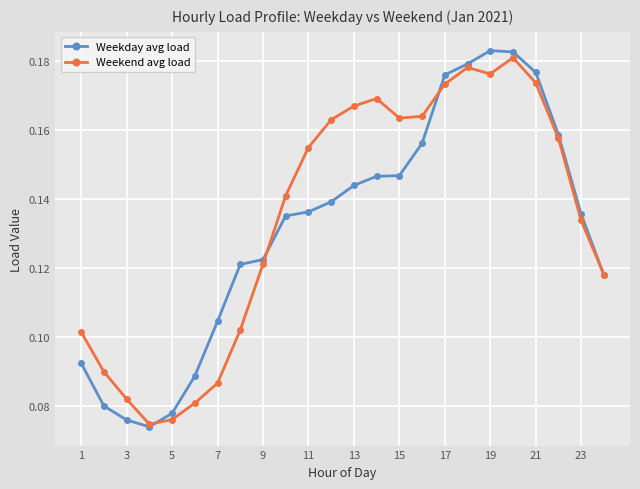

At how many categories does at least one series exceed 0?

24